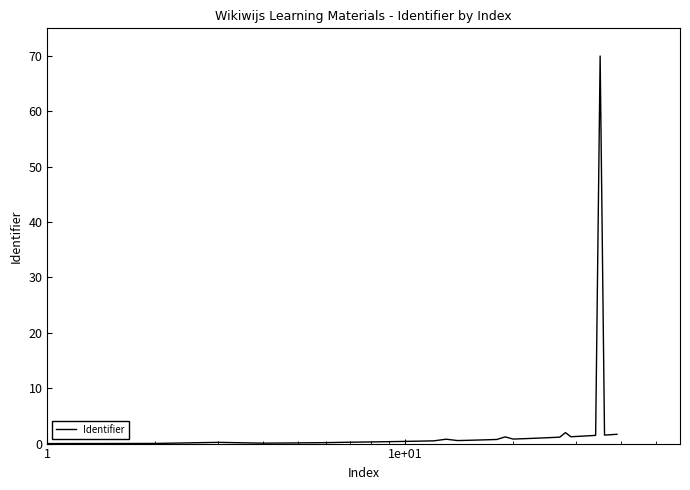

What is the difference between the maximum and minimum values?

70.0